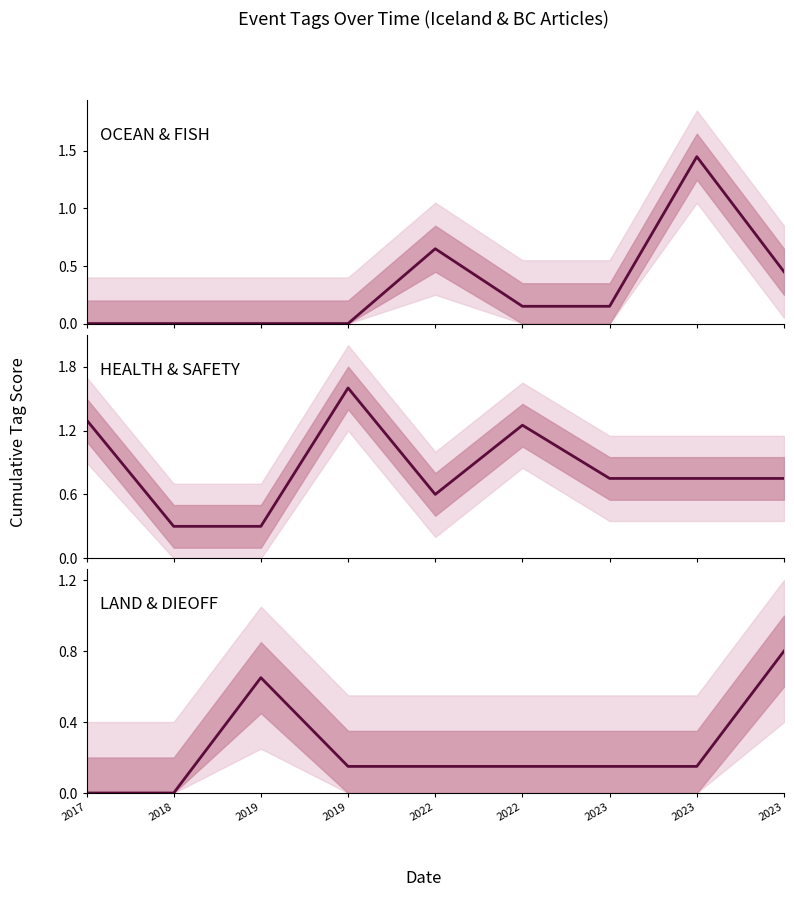

Which label corresponds to the smallest value in the chart?

2017